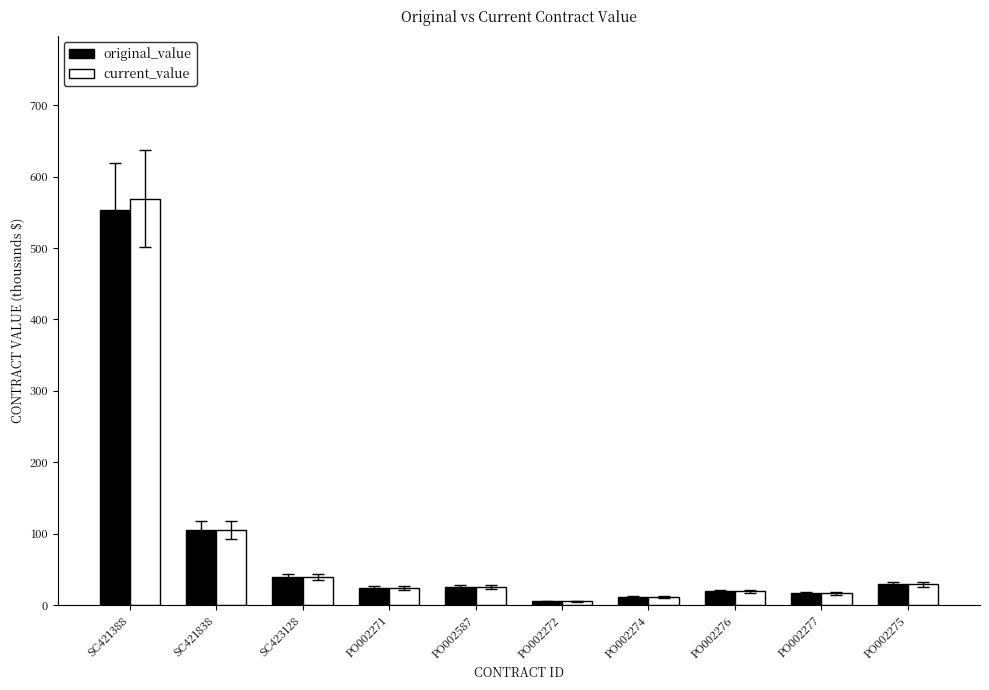

At which category is the sum across all series the highest?

SC421388